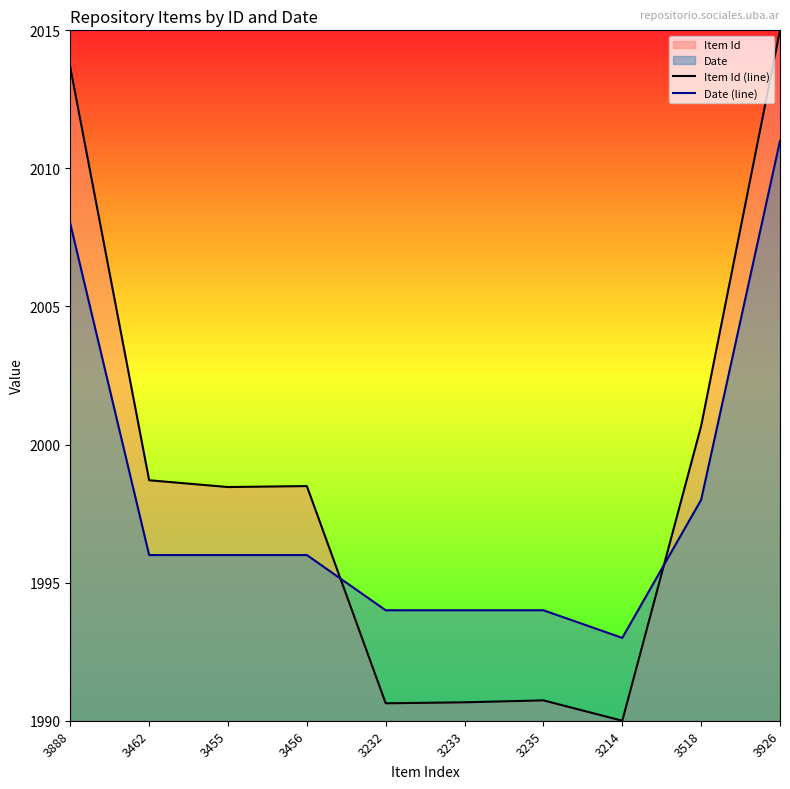

Reading left to right, what are all the values shown in this chart?

Item Id (line): 2013.7	1998.7	1998.5	1998.5	1990.6	1990.7	1990.7	1990.0	2000.7	2015.0
Date (line): 2008.0	1996.0	1996.0	1996.0	1994.0	1994.0	1994.0	1993.0	1998.0	2011.0